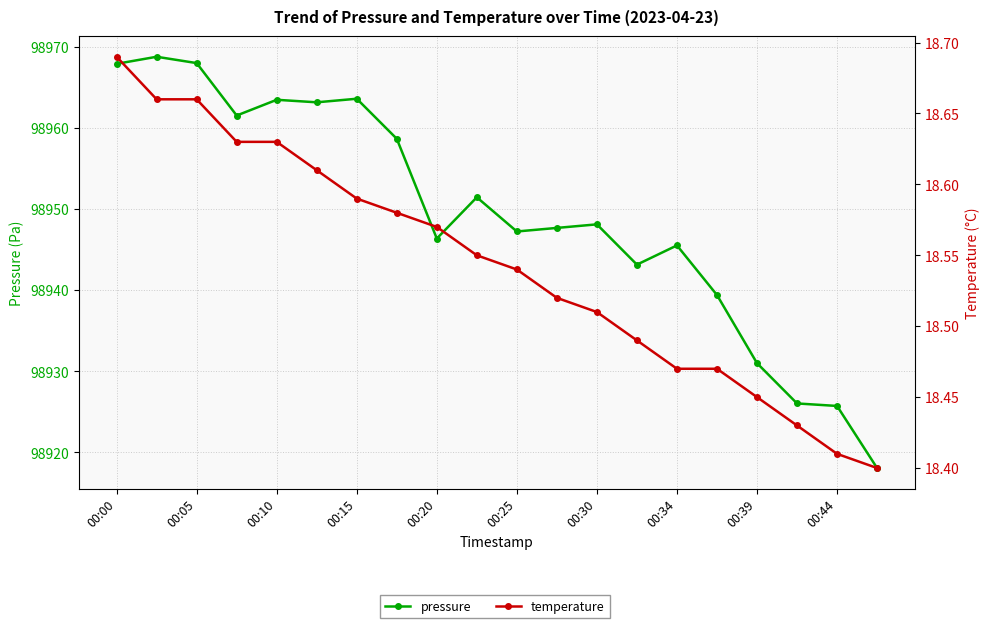

What is the value of the temperature point at the 17th from the left?

18.4